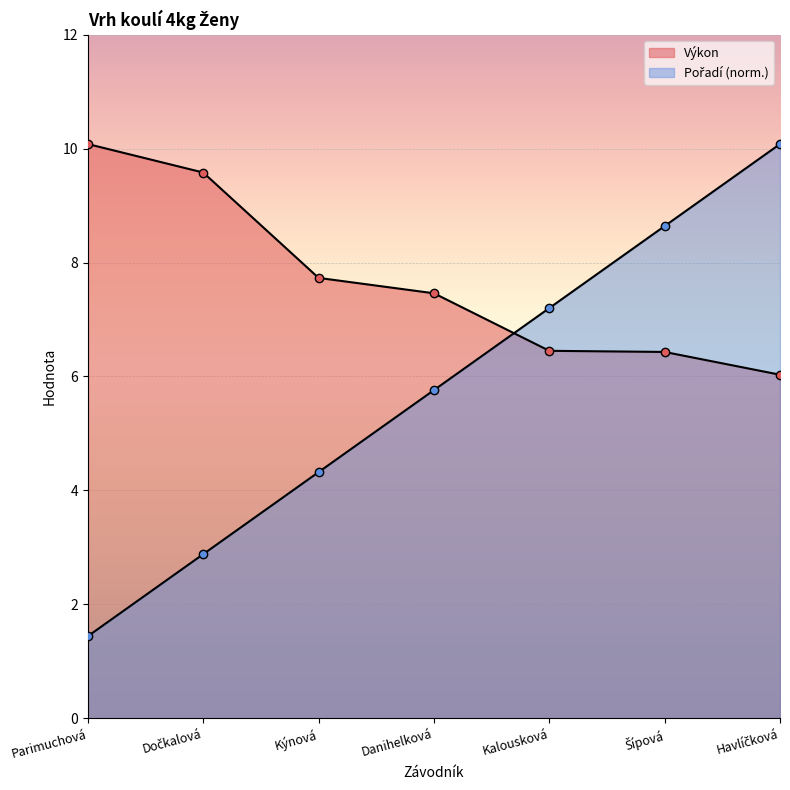

List the labels in order of Pořadí value, largest first.

Havlíčková, Šípová, Kalousková, Danihelková, Kýnová, Dočkalová, Parimuchová